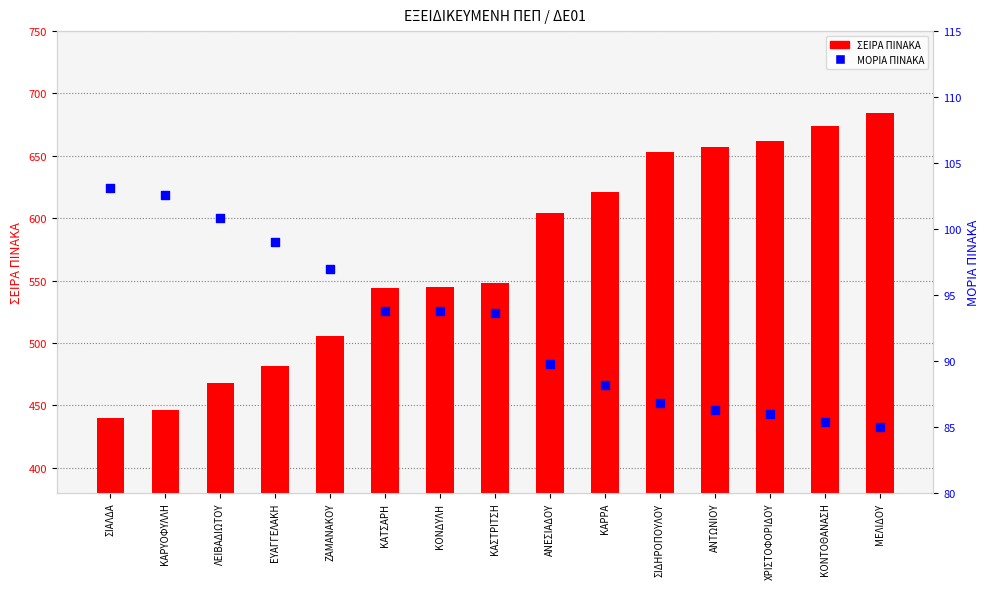

Is the value of ΣΕΙΡΑ ΠΙΝΑΚΑ at ΛΕΙΒΑΔΙΩΤΟΥ greater than the value of ΜΟΡΙΑ ΠΙΝΑΚΑ at ΚΑΡΥΟΦΥΛΛΗ?

Yes